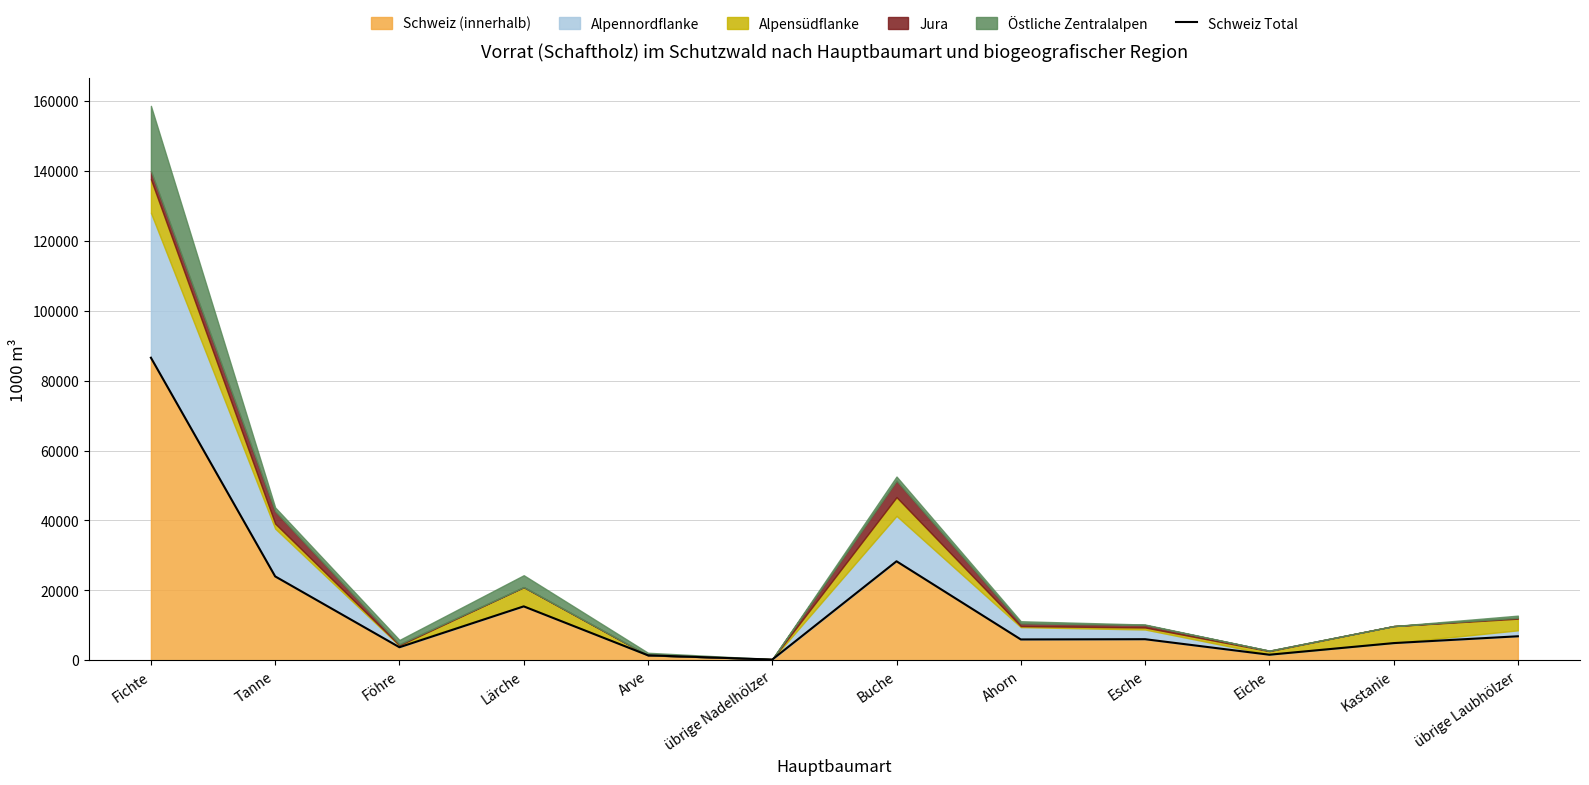

Reading left to right, what are all the values shown in this chart?

Fichte=86537	Tanne=24001	Föhre=3744	Lärche=15431	Arve=1443	übrige Nadelhölzer=223	Buche=28328	Ahorn=5979	Esche=6046	Eiche=1608	Kastanie=4932	übrige Laubhölzer=6883